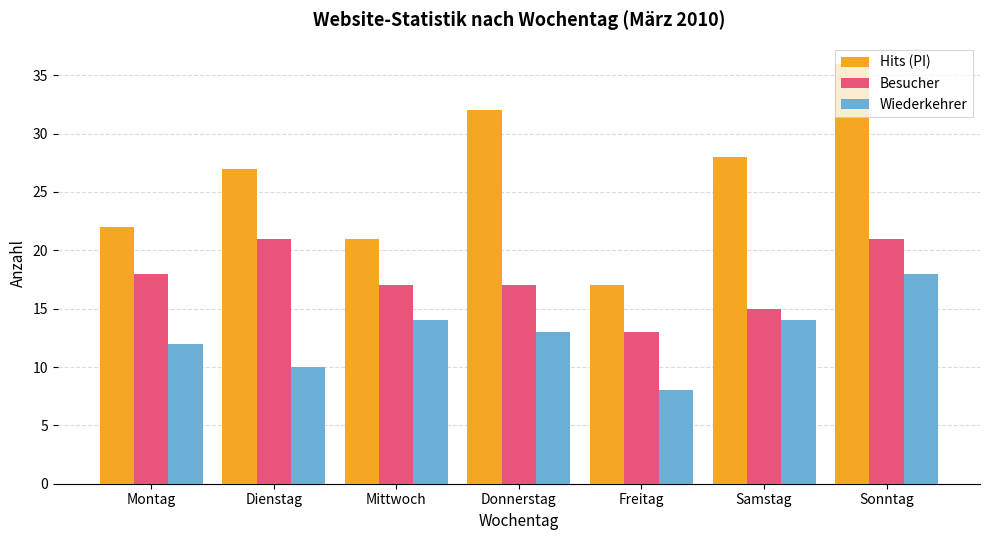

Which series has the widest spread of values?

Hits (PI)